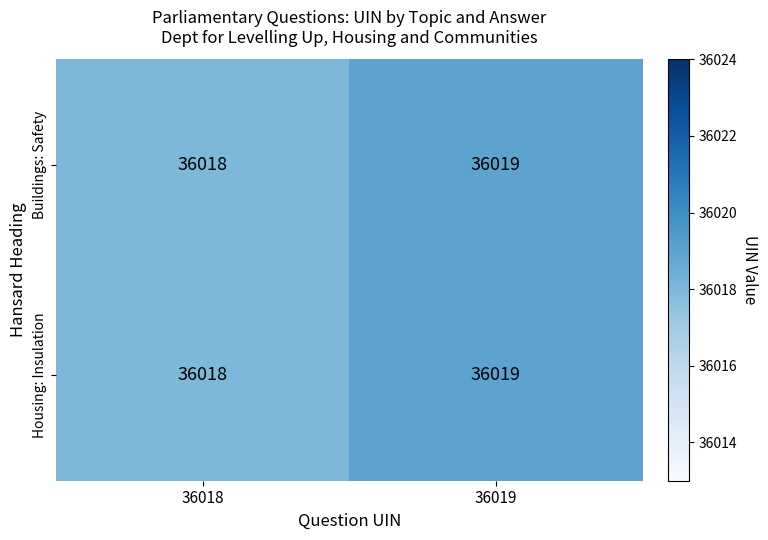

What is the total value across all series at 36019?

72038